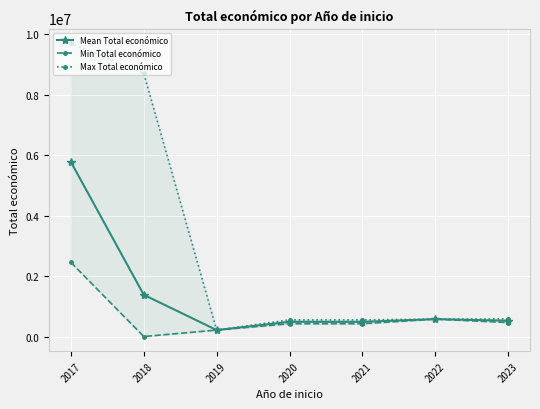

How many interior local peaks does the Min Total económico series have?

1